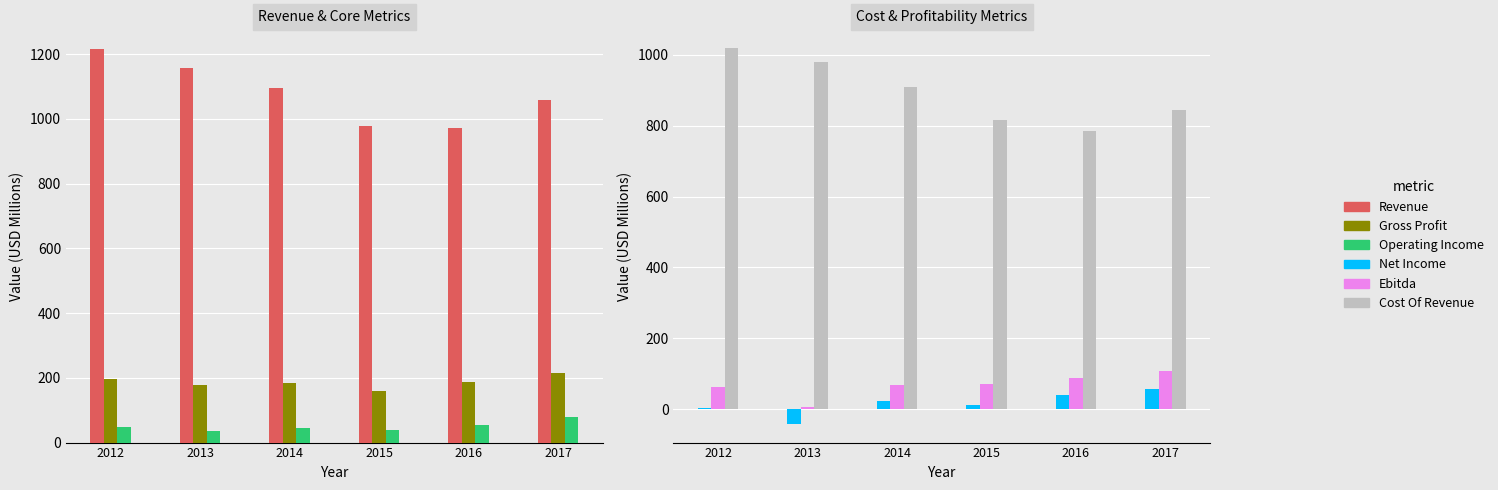

Where does the Ebitda series first go above 70?

2015